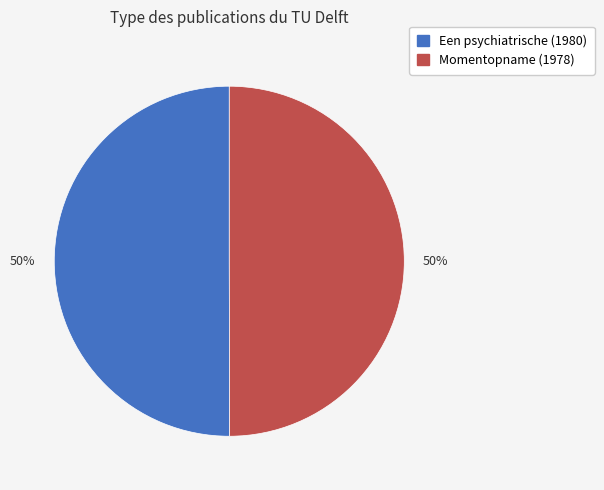

How many segments does this pie chart have?

2